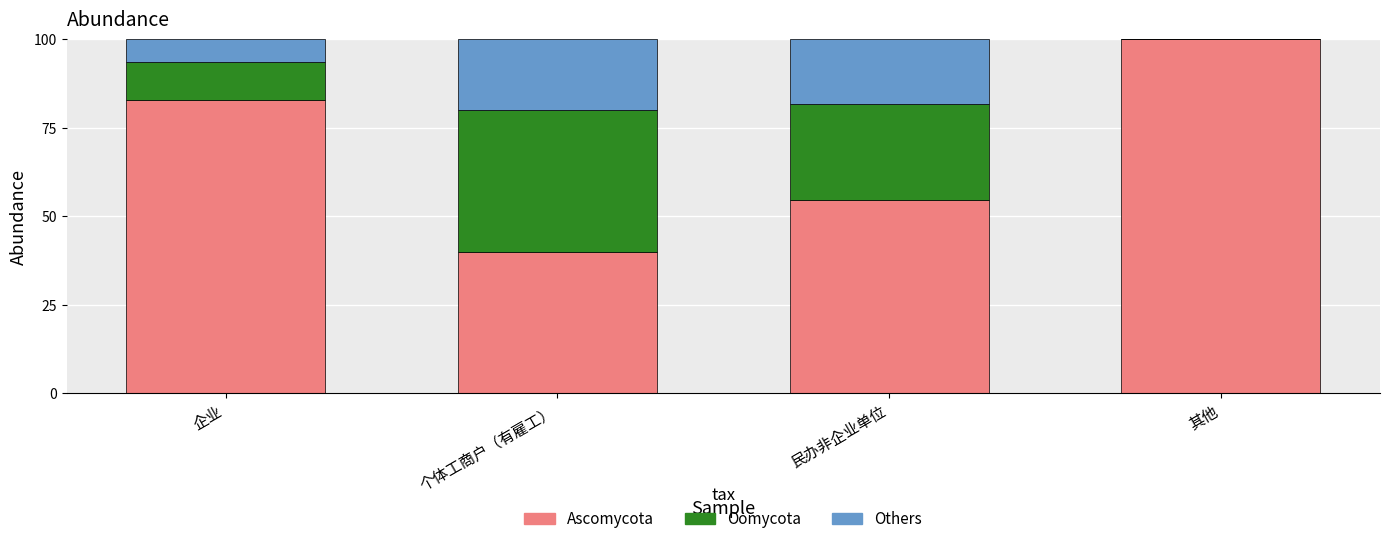

What is the total value across all series at 民办非企业单位?

100.0